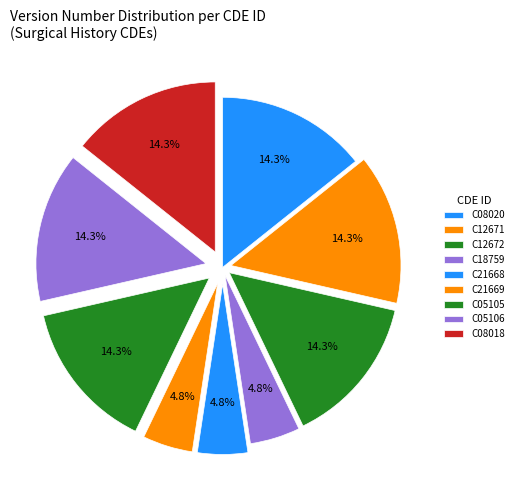

Count the number of slices in the pie.

9